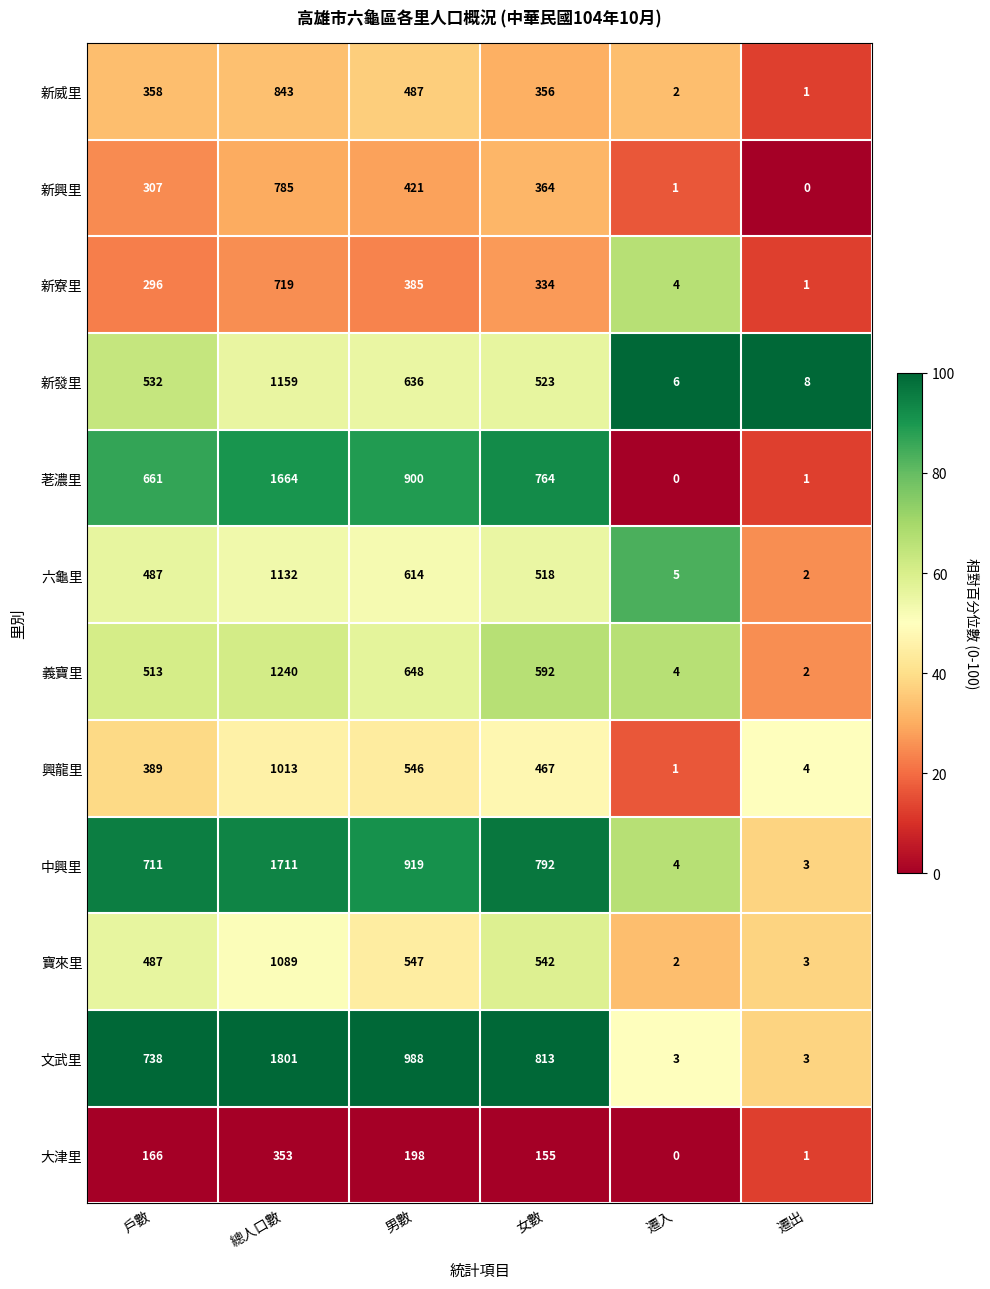

Which series has the largest total across all categories?

文武里